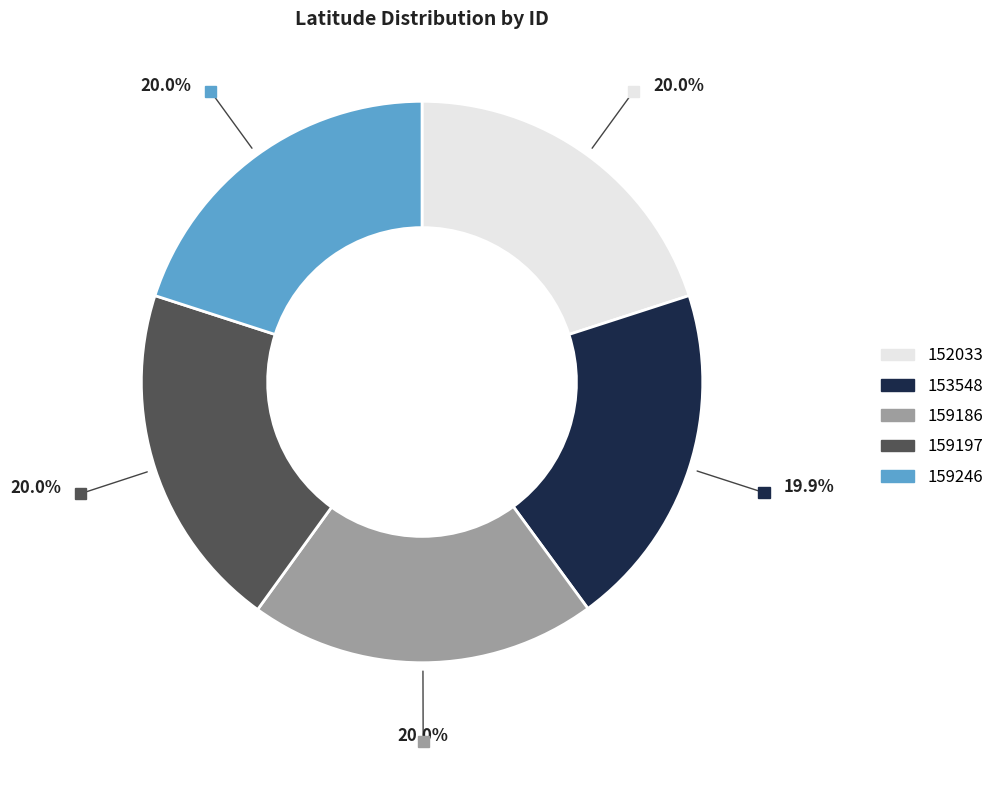

Is it true that 159246 is 20% of the pie?

True